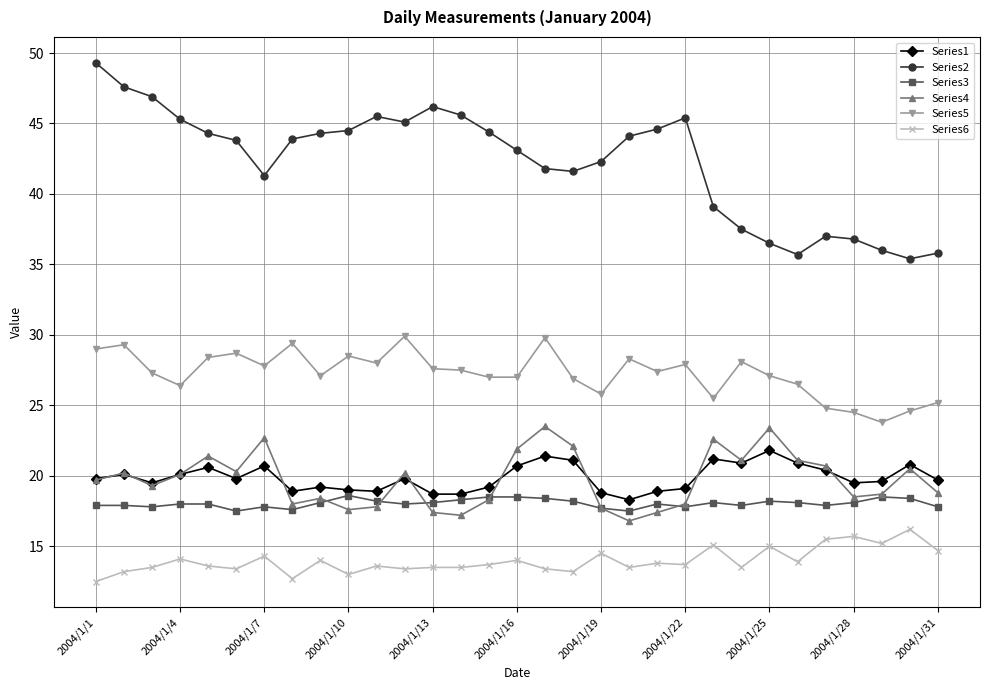

Which series has the widest spread of values?

Series2